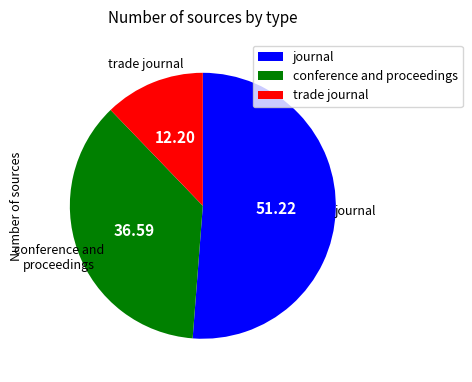

How many slices are in this pie chart?

3